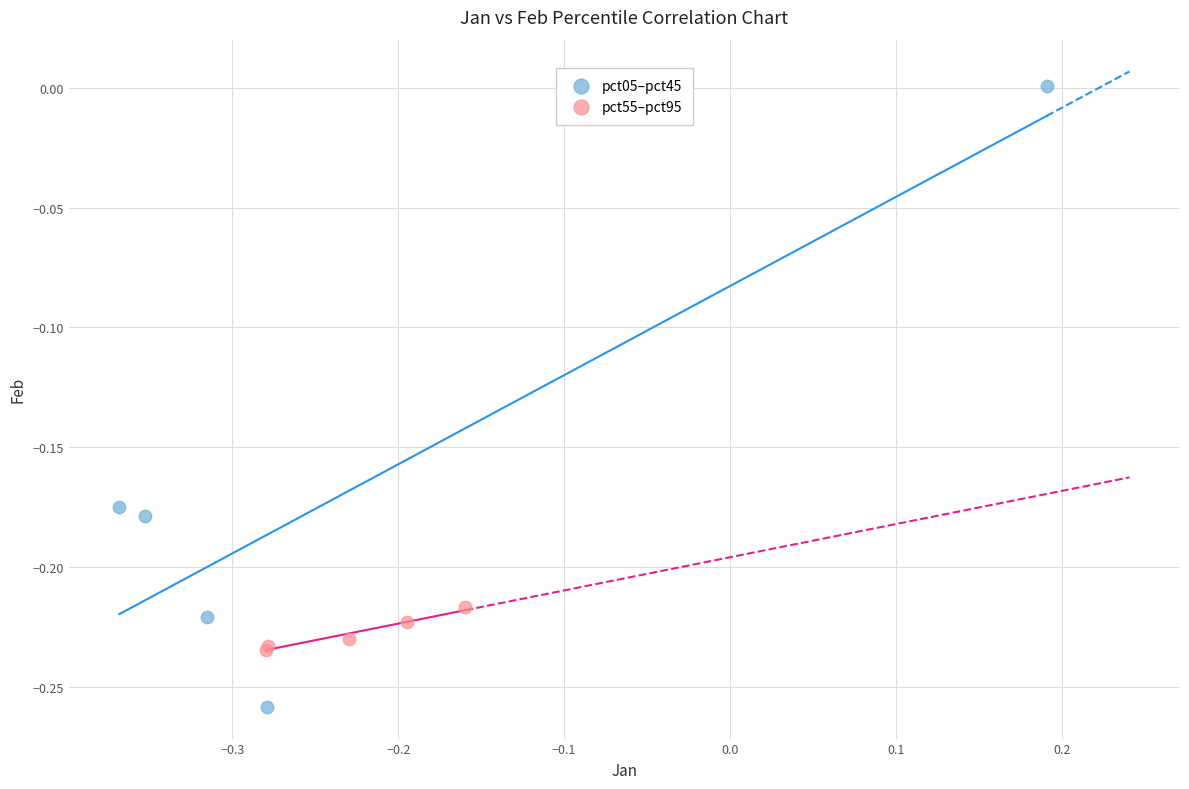

Which series reaches the maximum Y coordinate?

pct05–pct45